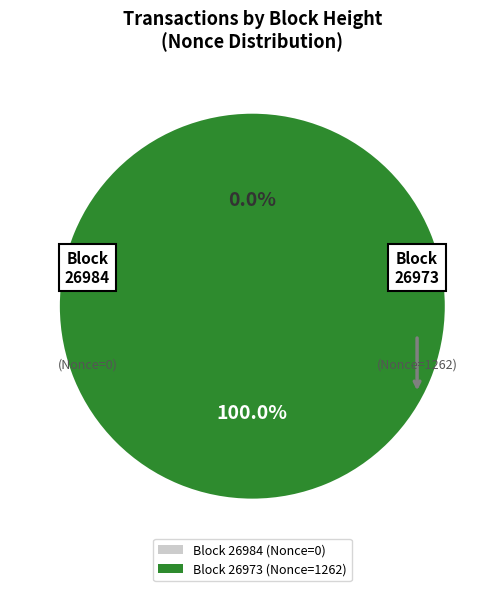

What is the total percentage of 26973 and 26984?

100.0%